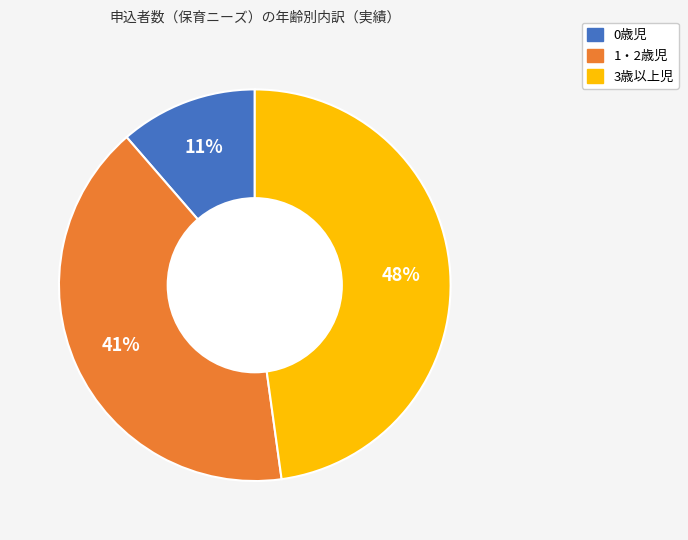

Is there any slice that represents more than half of the pie?

No